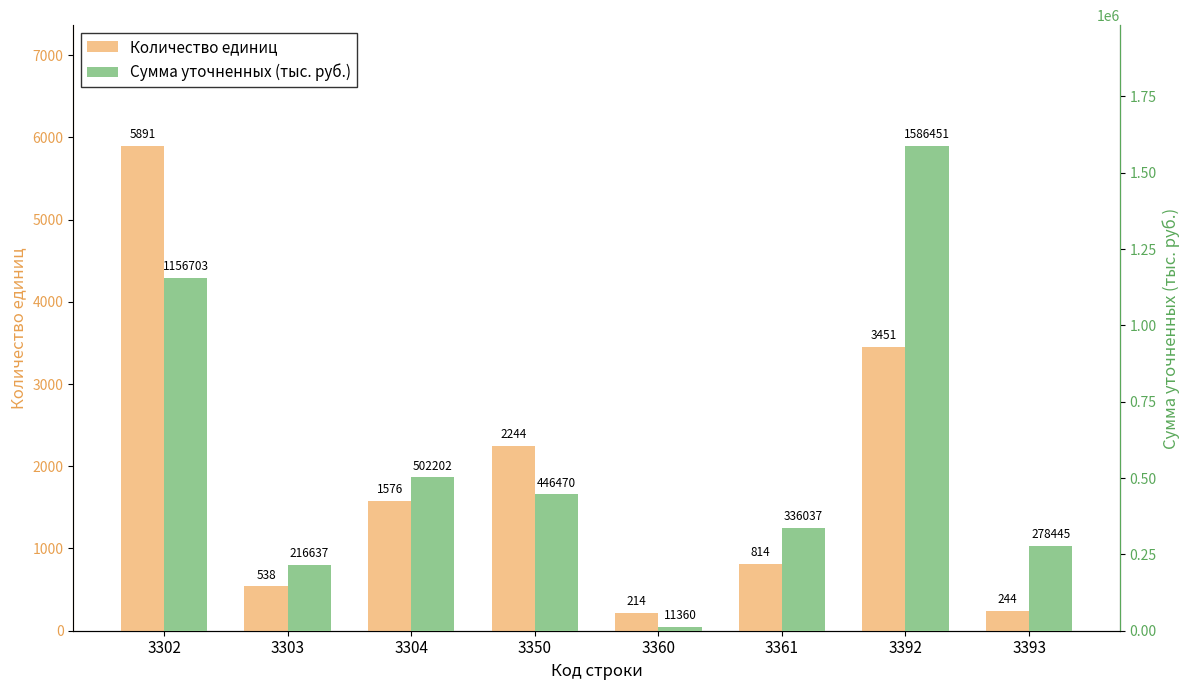

What are all the series names shown in the legend?

Количество единиц, Сумма уточненных (тыс. руб.)